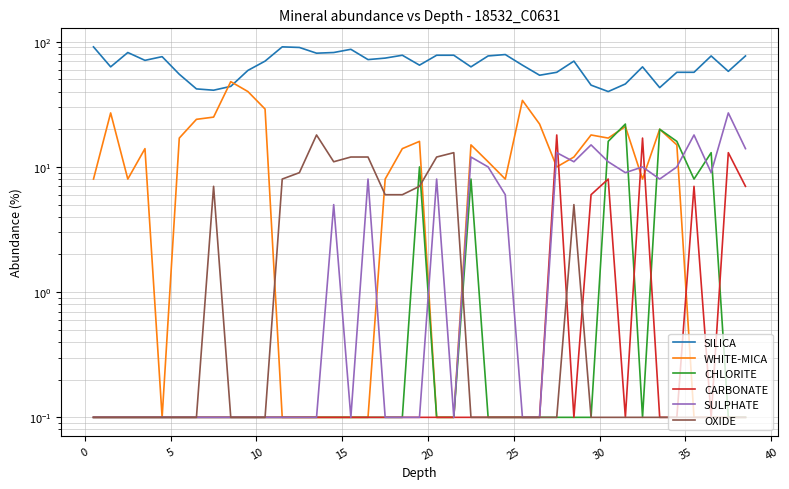

What is the value of the SILICA point at the 19th from the left?

78.0